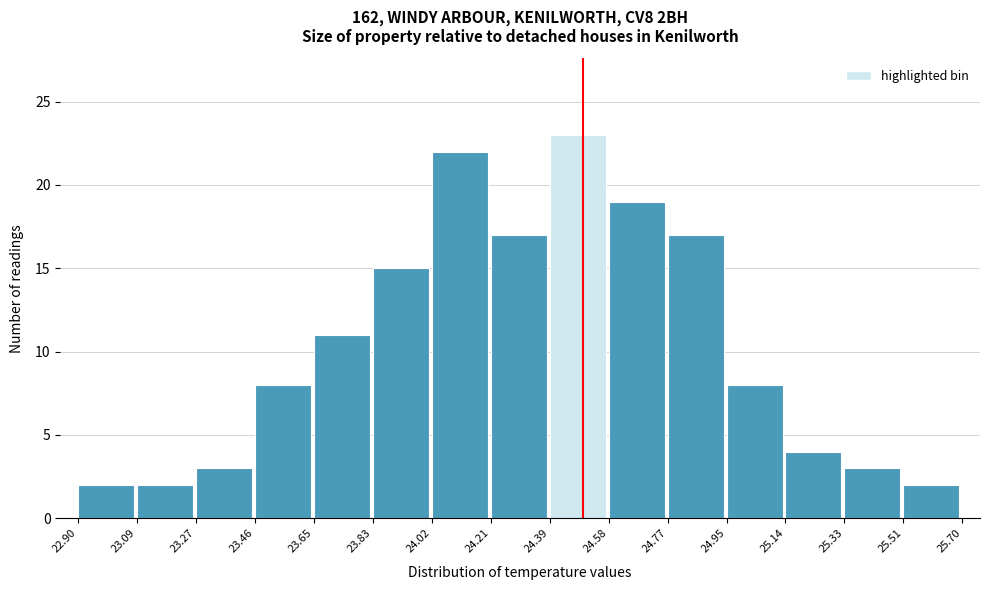

Reading left to right, list every bar in this chart as the range it spans on the x-axis followed by its height. The values are not printed on the chart, so give them approximately, as read against the axis.

22.90 to 23.09: 2
23.09 to 23.27: 2
23.27 to 23.46: 3
23.46 to 23.65: 8
23.65 to 23.83: 11
23.83 to 24.02: 15
24.02 to 24.21: 22
24.21 to 24.39: 17
24.39 to 24.58: 23
24.58 to 24.77: 19
24.77 to 24.95: 17
24.95 to 25.14: 8
25.14 to 25.33: 4
25.33 to 25.51: 3
25.51 to 25.70: 2